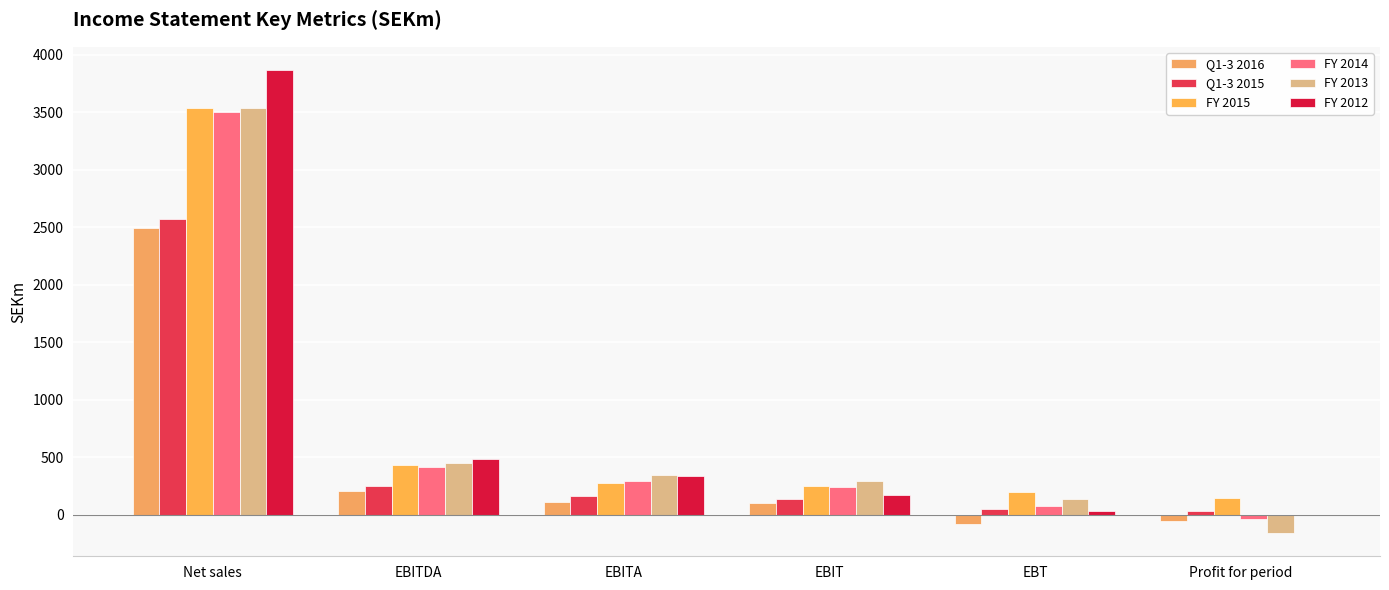

At which category does the chart reach its minimum across all series?

Profit for period